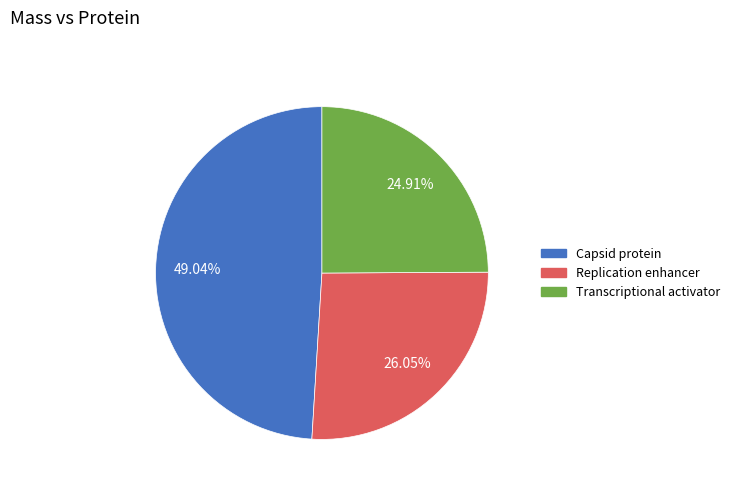

Which category has the biggest portion of the pie?

Capsid protein